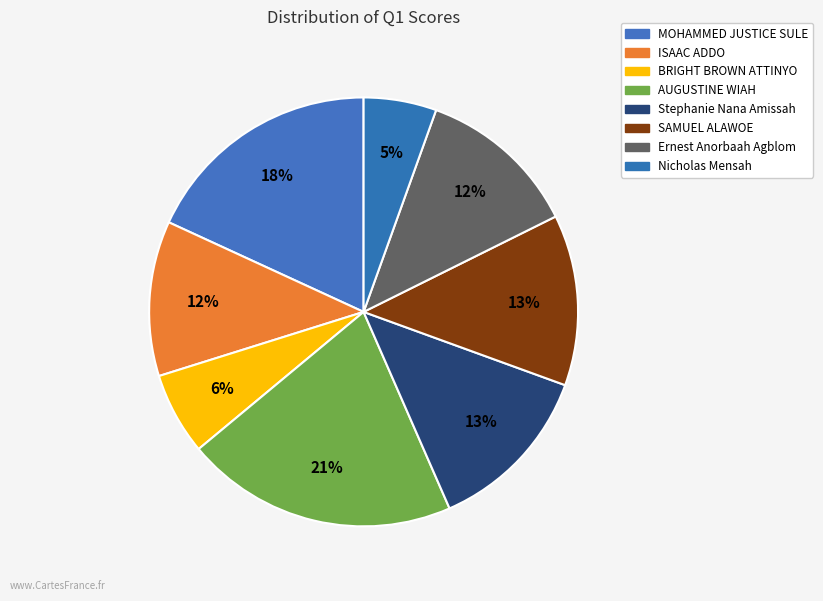

What is the smallest slice in the pie chart?

Nicholas Mensah